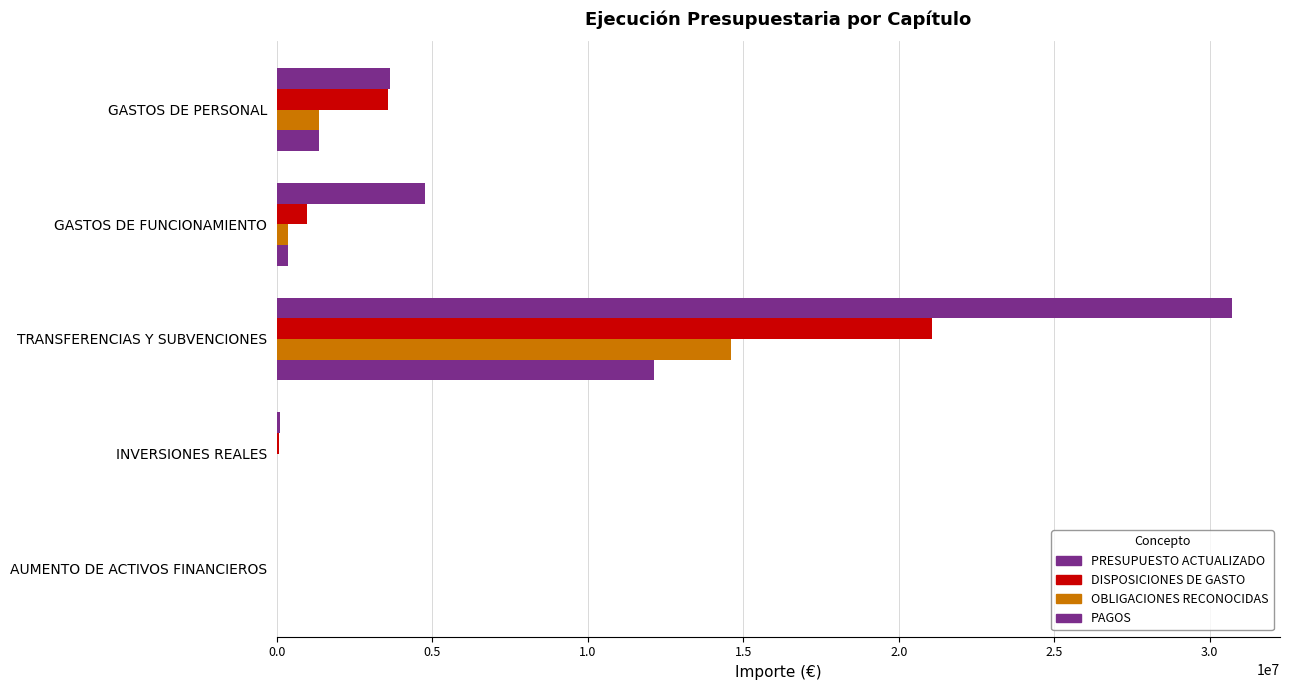

How many distinct data groups are displayed?

4